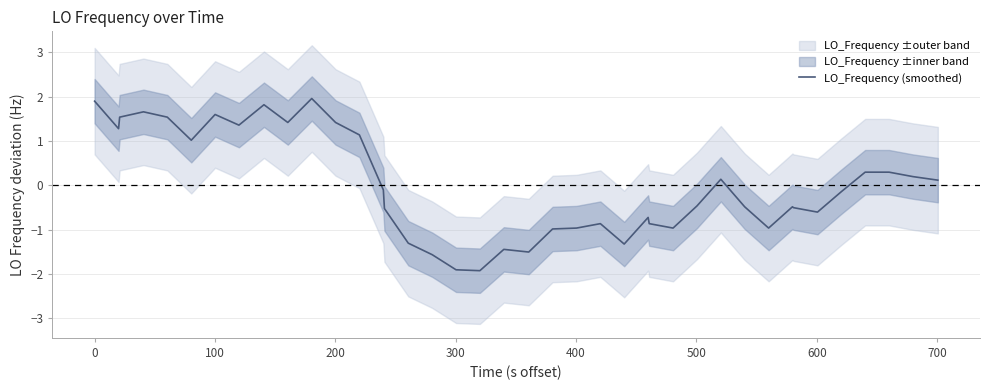

Reading right to left, transcribe all the data shown in this chart.

0.1	0.2	0.3	0.3	-0.1	-0.6	-0.5	-0.5	-1.0	-0.5	0.1	-0.5	-1.0	-0.9	-0.7	-1.3	-0.9	-1.0	-1.0	-1.5	-1.4	-1.9	-1.9	-1.6	-1.3	-0.5	-0.1	1.1	1.4	2.0	1.4	1.8	1.4	1.6	1.0	1.5	1.7	1.5	1.3	1.9